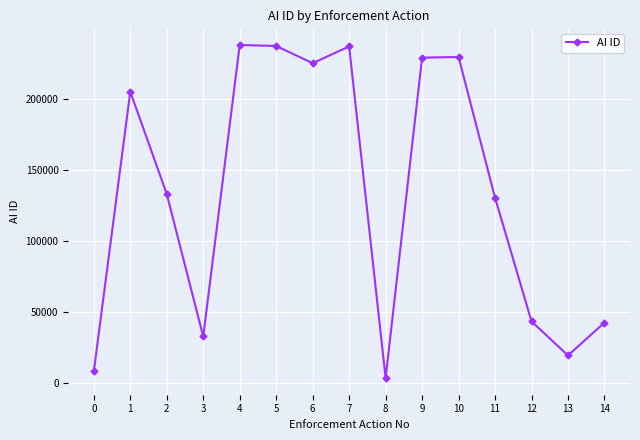

What is the sum of the values at 5 and 6?

462882